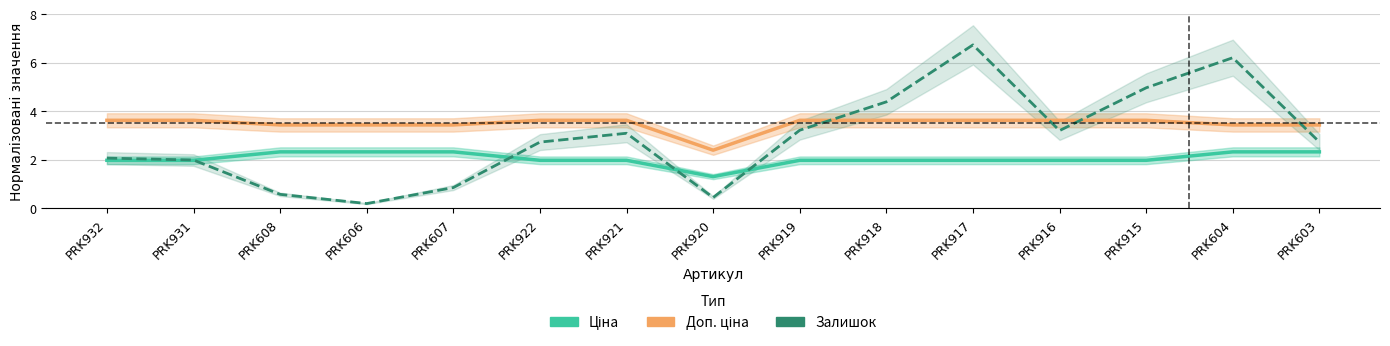

Where is the first local minimum for Доп. ціна?

PRK920